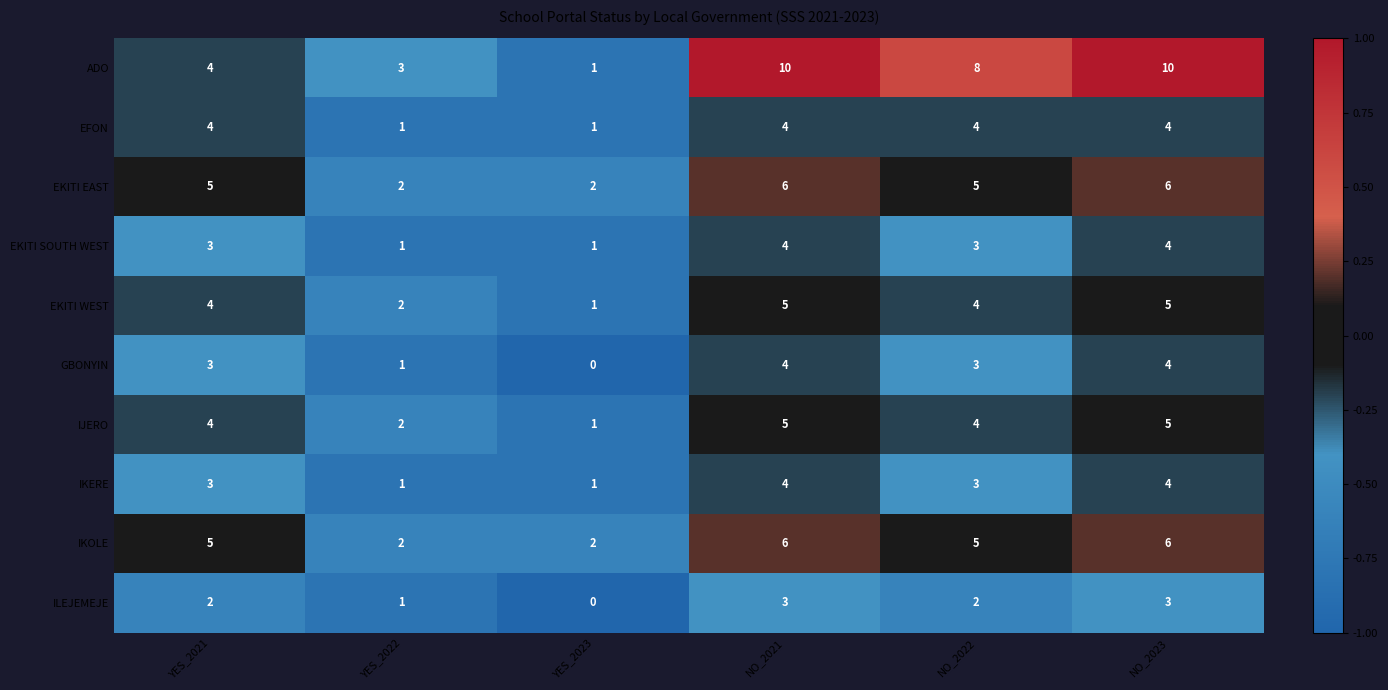

How many categories are shown in the chart?

6